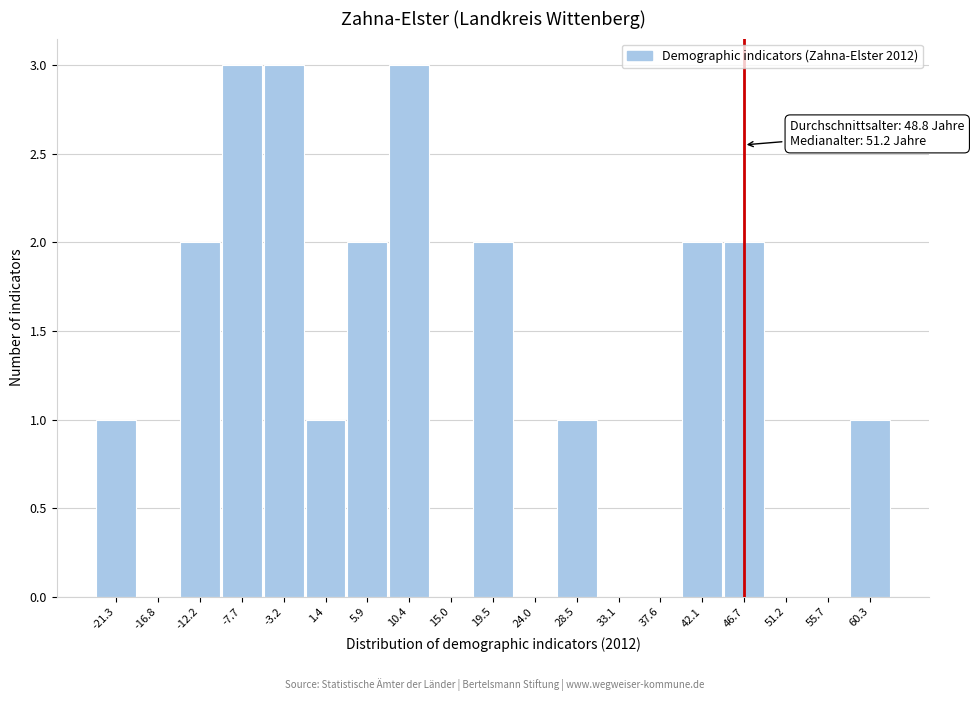

Reading left to right, extract all data points from this chart.

-21.3=1	-16.8=0	-12.2=2	-7.7=3	-3.2=3	1.4=1	5.9=2	10.4=3	15.0=0	19.5=2	24.0=0	28.5=1	33.1=0	37.6=0	42.1=2	46.7=2	51.2=0	55.7=0	60.3=1